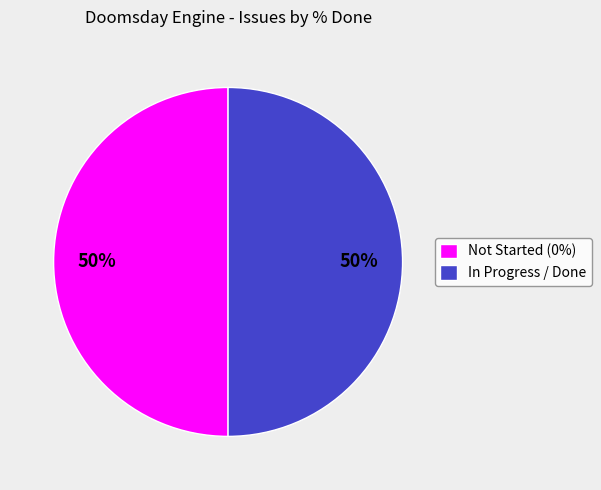

To the nearest percent, what percentage of the pie is Not Started (0%)?

50%